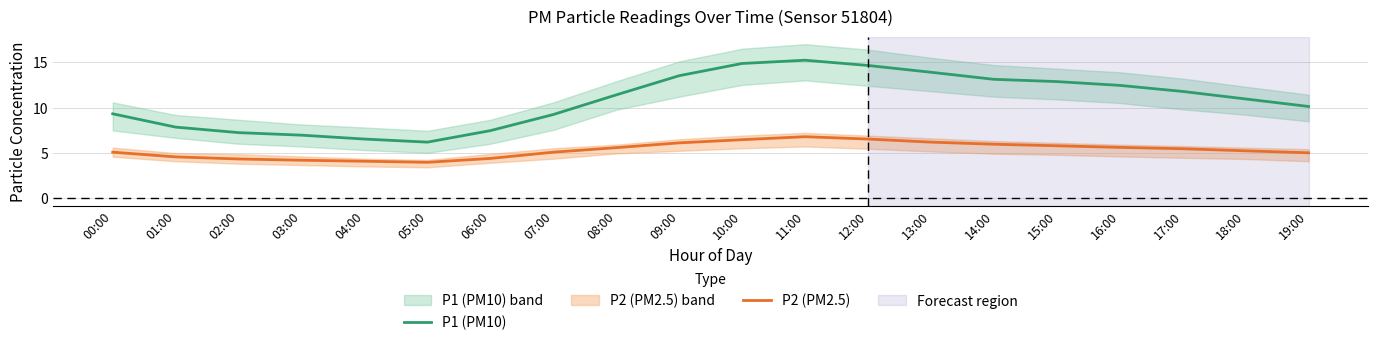

Is this an area chart (filled region under the line)?

No